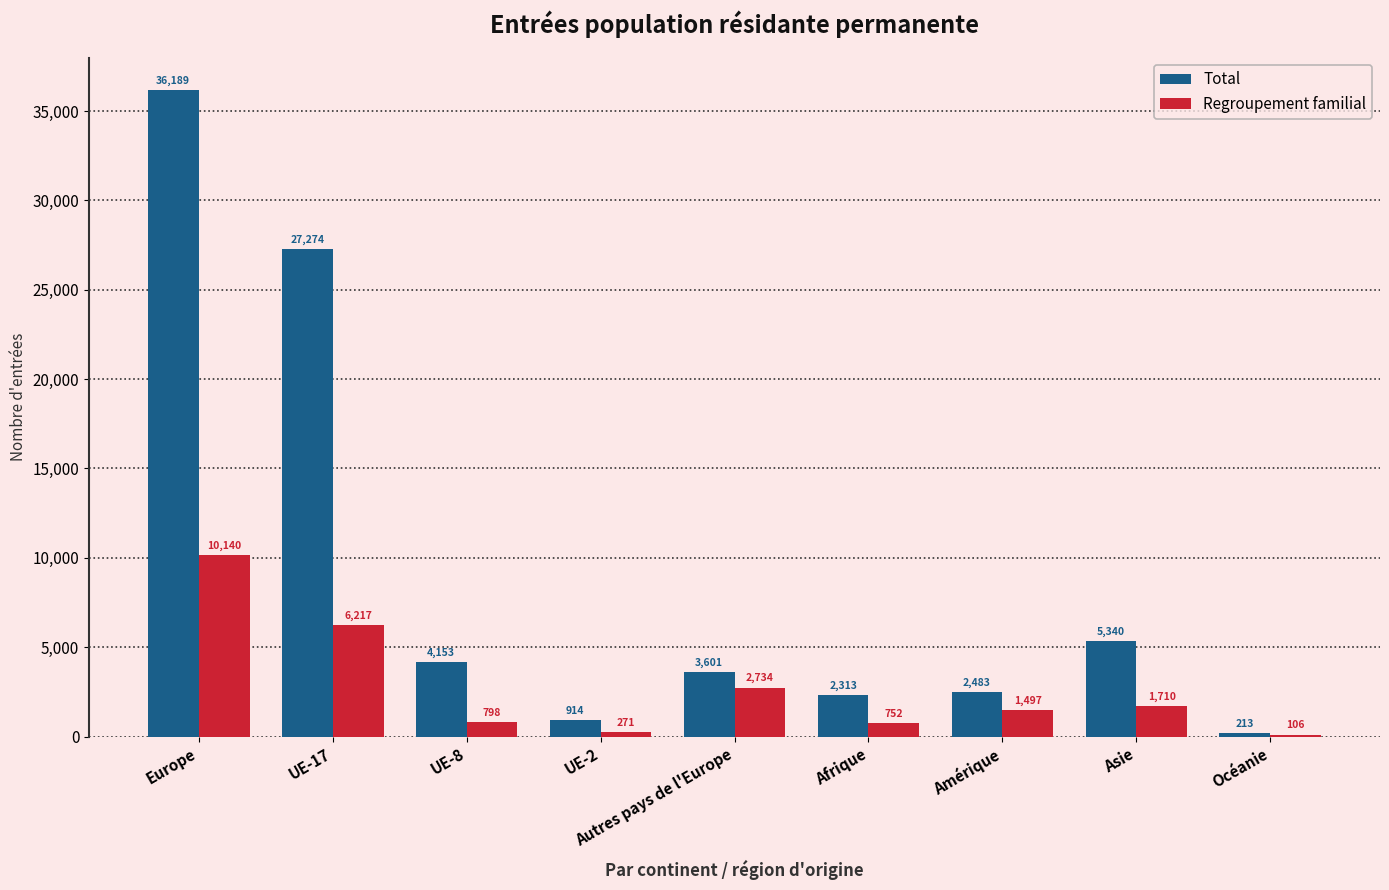

What is the difference between the Total values at Autres pays de l'Europe and UE-2?

2687